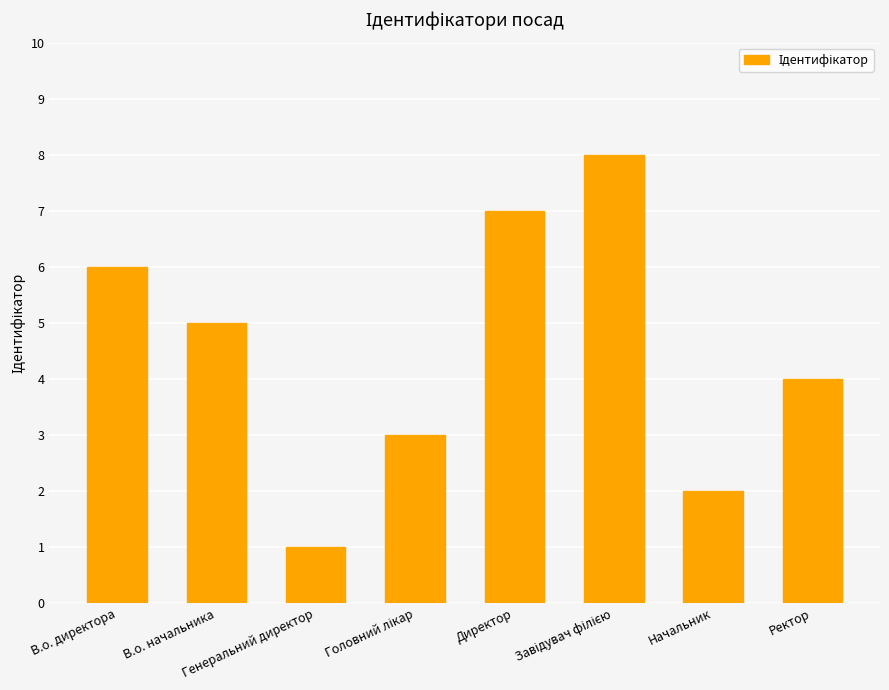

Count the number of categories in the chart.

8